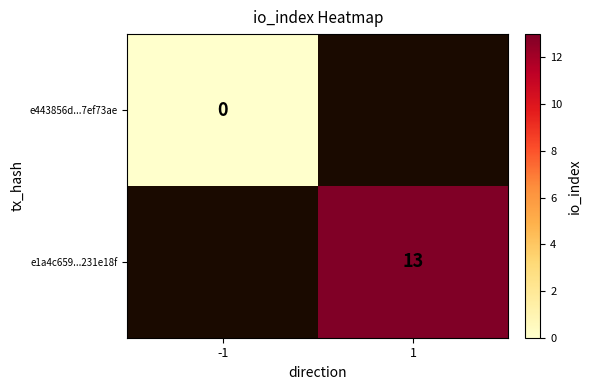

The value of e1a4c659...231e18f at 1 is 13. True or false?

True